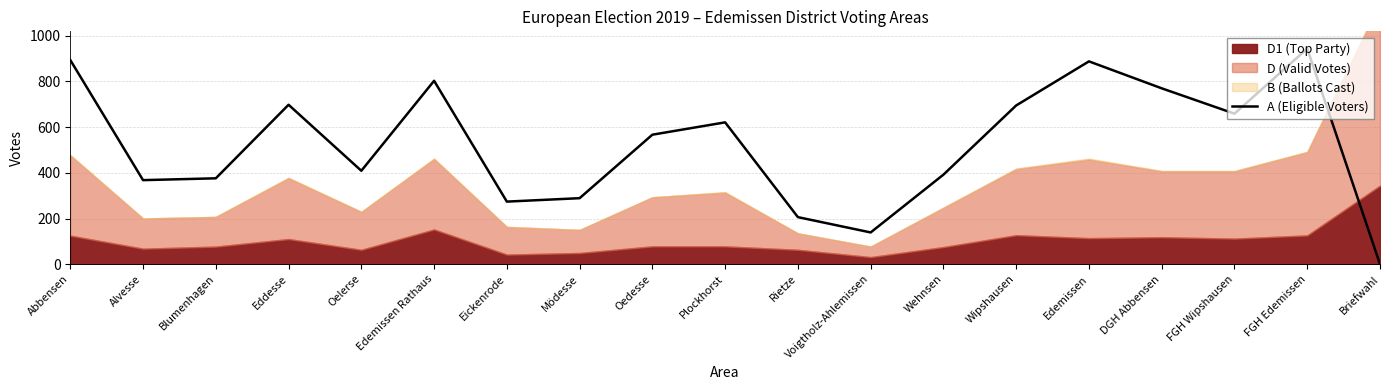

How many lines are shown in the chart?

1